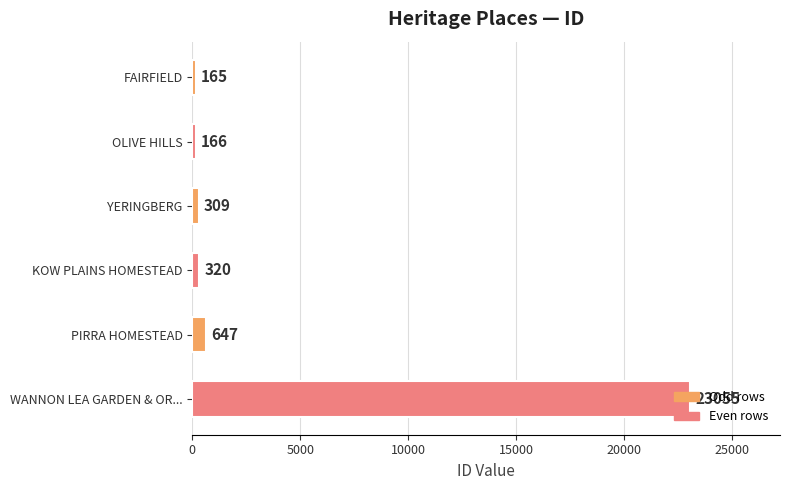

True or false: the data shows 320 at KOW PLAINS HOMESTEAD.

True